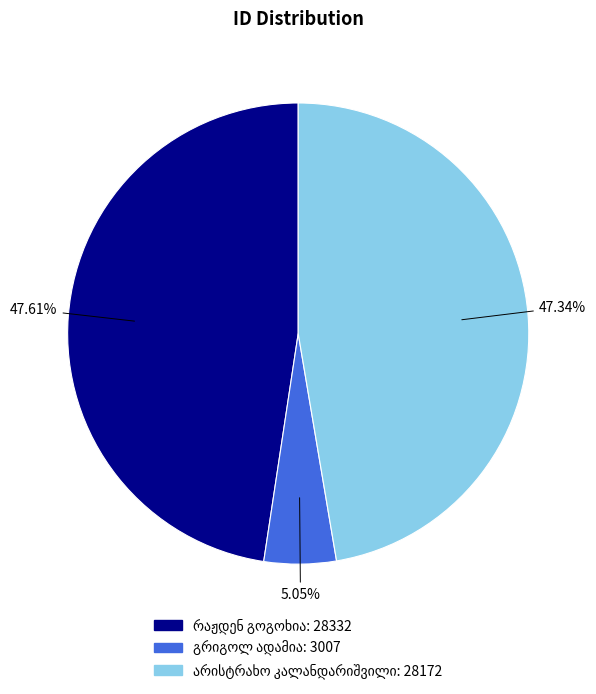

Does any single category account for the majority?

No